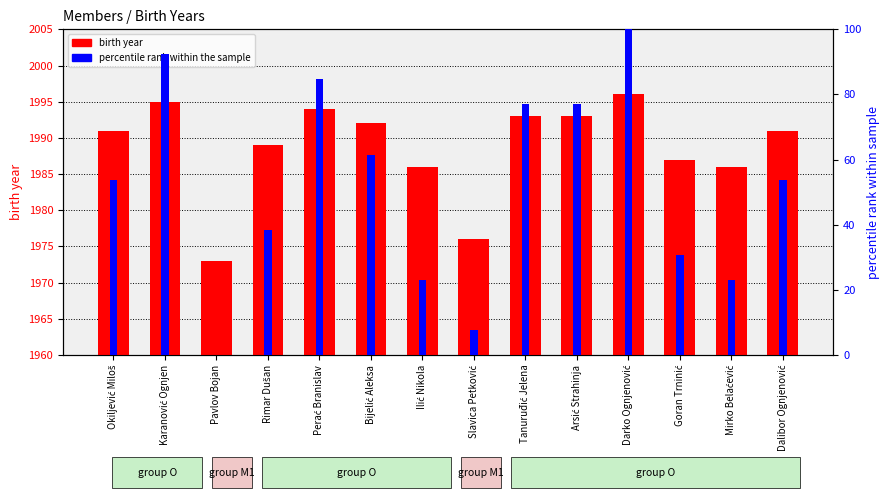

Does the chart contain stacked bars?

No